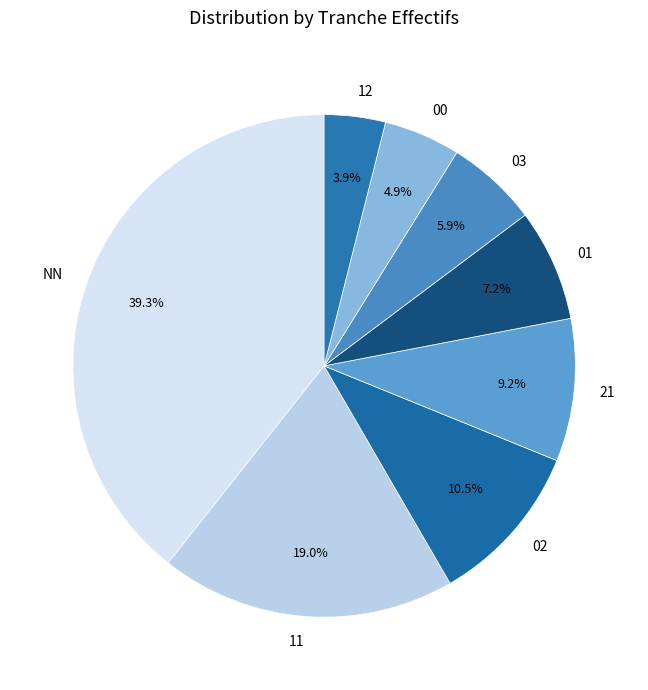

What is the smallest slice in the pie chart?

12